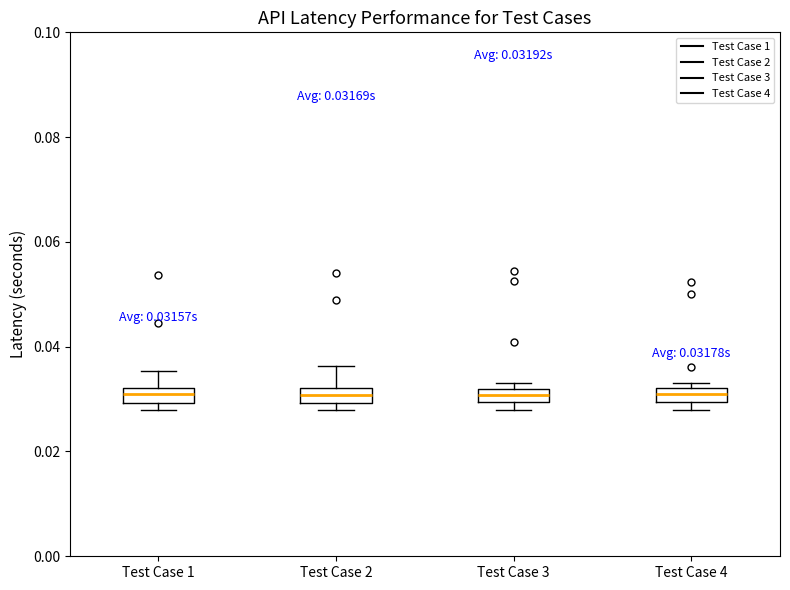

Where does the upper whisker of the box for Test Case 1 end on the y-axis? The values are not printed on the chart, so give them approximately, as read against the axis.

0.036